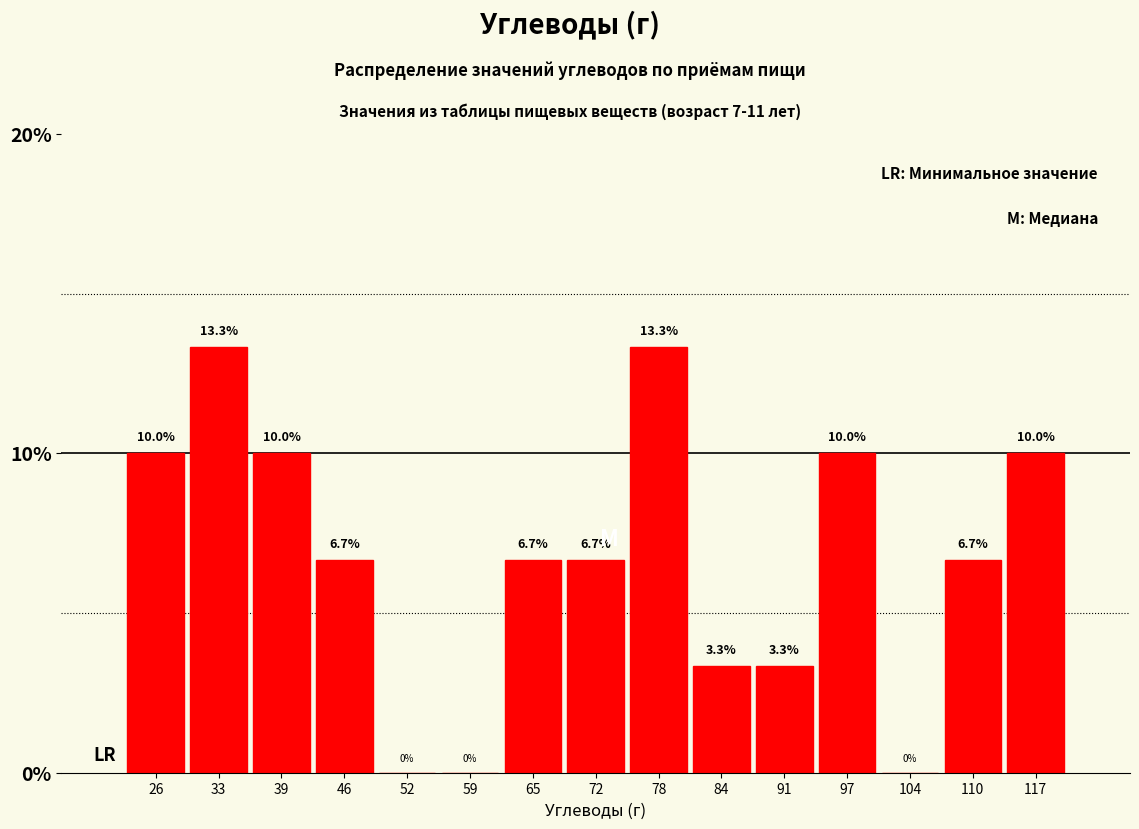

How tall is the bar that spans 94 to 101 on the x-axis? The bar edges are not printed on the chart, so give them approximately, as read against the axis.

10.0